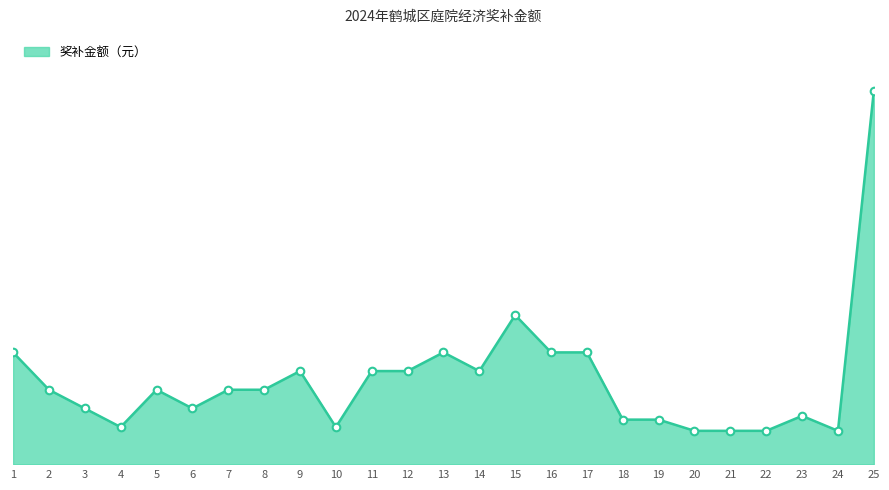

Between 20 and 22, which is larger?

20